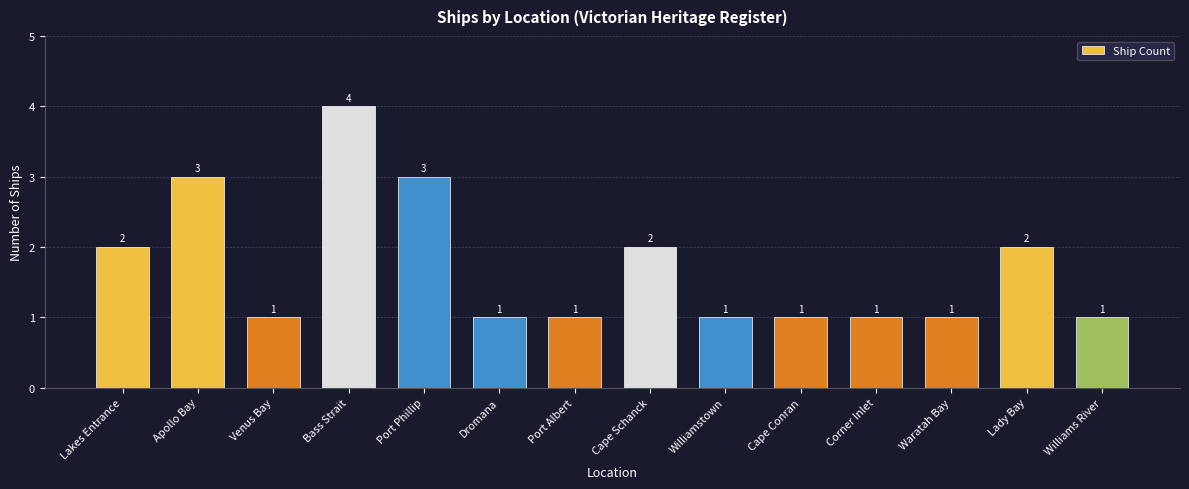

At which category does the chart reach its peak across all series?

Bass Strait